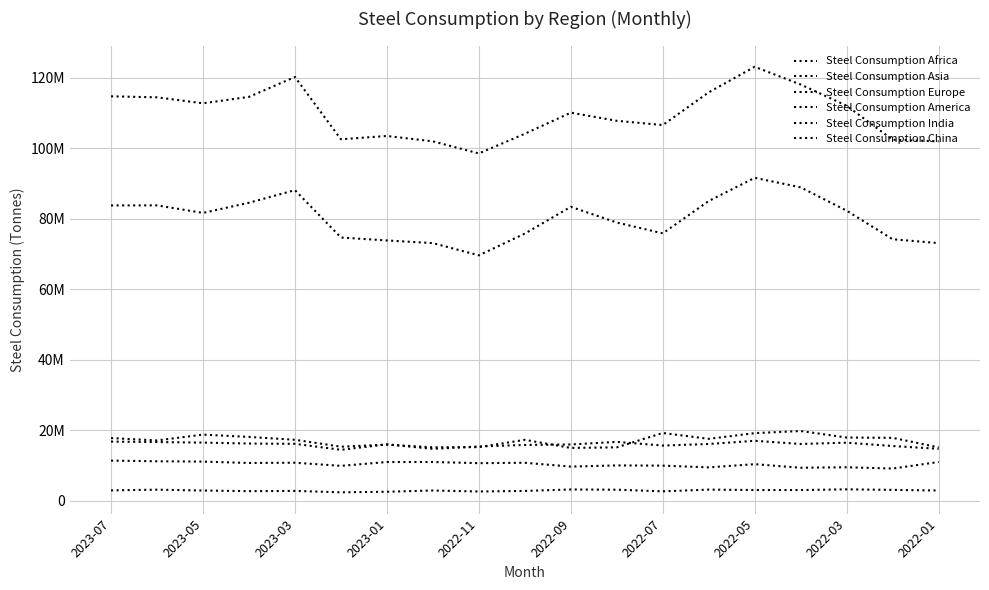

Reading left to right, list all the values displayed in this chart.

Steel Consumption Africa: 2881600	3072300	2832800	2655700	2724600	2323300	2486100	2838500	2559500	2719800	3126700	3065900	2605500	3090300	2974500	2970700	3164300	3014700	2838500
Steel Consumption Asia: 114659500	114376600	112685700	114509500	120145400	102476500	103415400	101890900	98457600	104041900	110030000	107715300	106514200	115799200	123039100	118007800	111988900	102343800	101890900
Steel Consumption Europe: 17711600	17042800	18695800	18037700	17229000	15266700	15856300	15082800	15137200	17210600	14920400	15088400	19152400	17500000	19111800	19714500	17864300	17781700	15082800
Steel Consumption America: 16714600	16585900	16428900	16160400	16083600	14382000	15930700	14662000	15331200	15760000	15901000	16628800	15590600	16025900	16939700	16042900	16408300	15455600	14662000
Steel Consumption India: 11320400	11130500	11039600	10644200	10723400	9829500	10925400	10923500	10597800	10705300	9622200	9951200	9894700	9398800	10306800	9292500	9434900	9070900	10923500
Steel Consumption China: 83705400	83729800	81589700	84469900	88045200	74608300	73775100	73017400	69552700	75720300	83317400	78860600	75790400	84970400	91543900	88840000	82216400	74120300	73017400